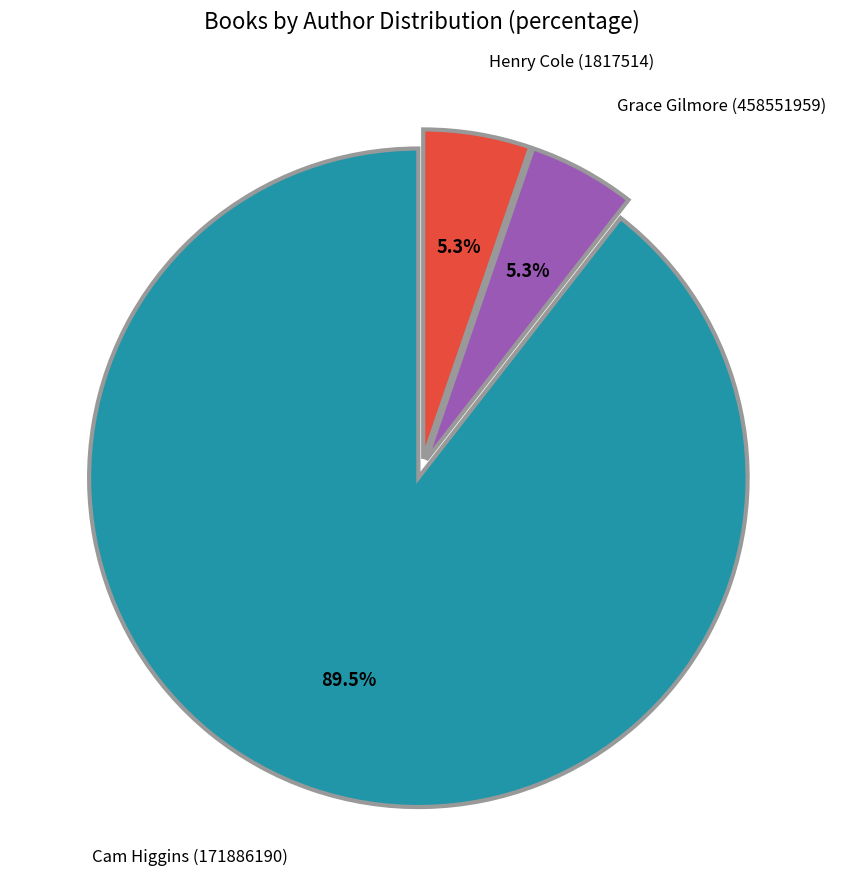

What is the ratio of the value at Grace Gilmore (458551959) to the value at Henry Cole (1817514)?

1.0